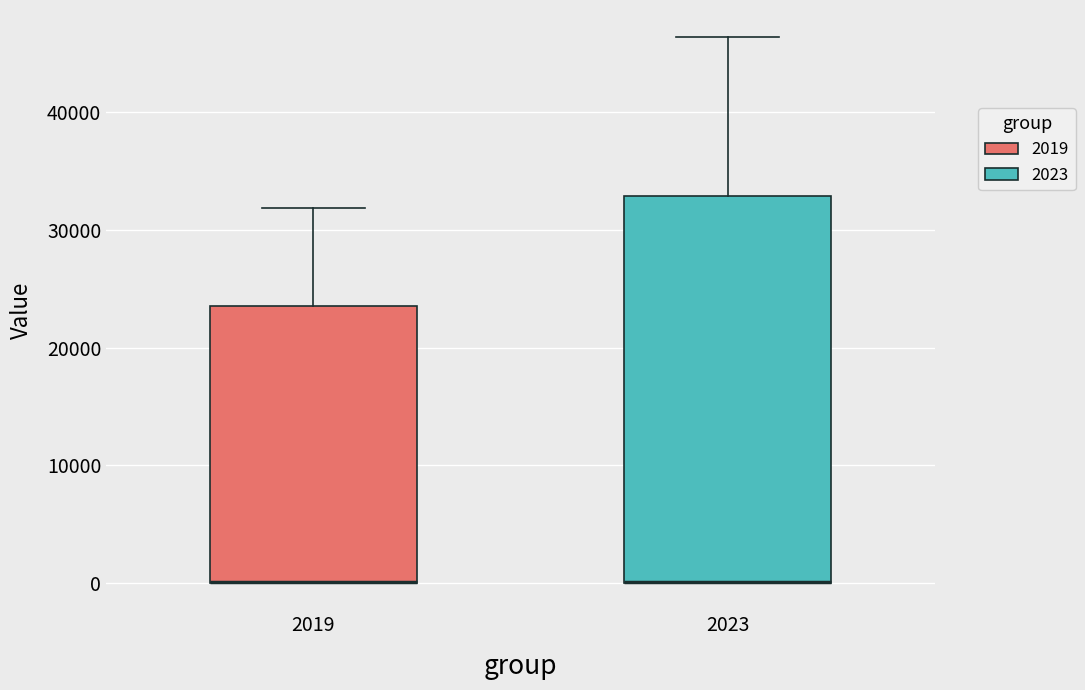

Reading left to right, transcribe this box plot: for each box, give where its median line is, the range the box spans, and where its two whiskers end, as read against the y-axis. The values are not printed on the chart, so give them approximately, as read against the axis.

2019: median 0 (drawn on the box's lower edge), box 0 to 24000, whiskers 0 to 32000
2023: median 0 (drawn on the box's lower edge), box 0 to 33000, whiskers 0 to 46000